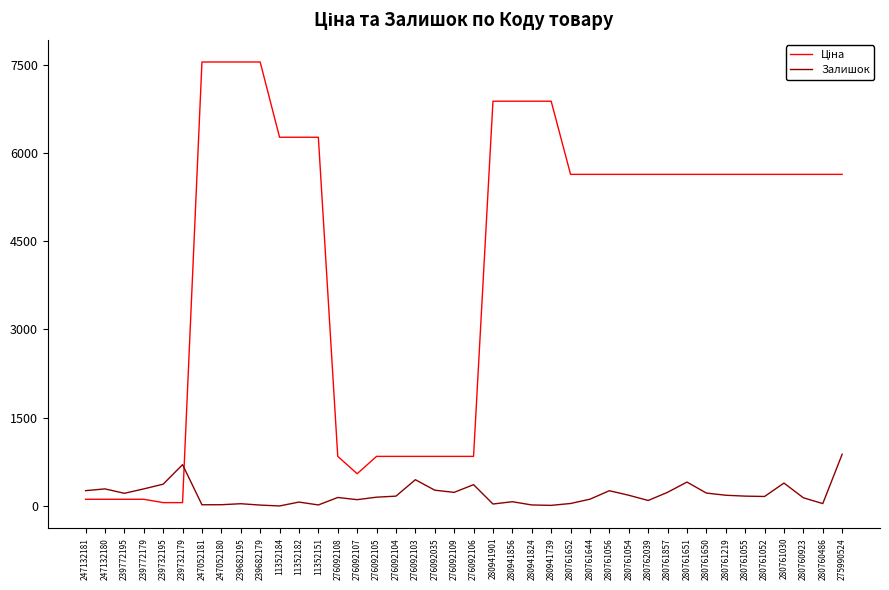

What is the difference between the maximum and minimum values in the Залишок series?

879.0